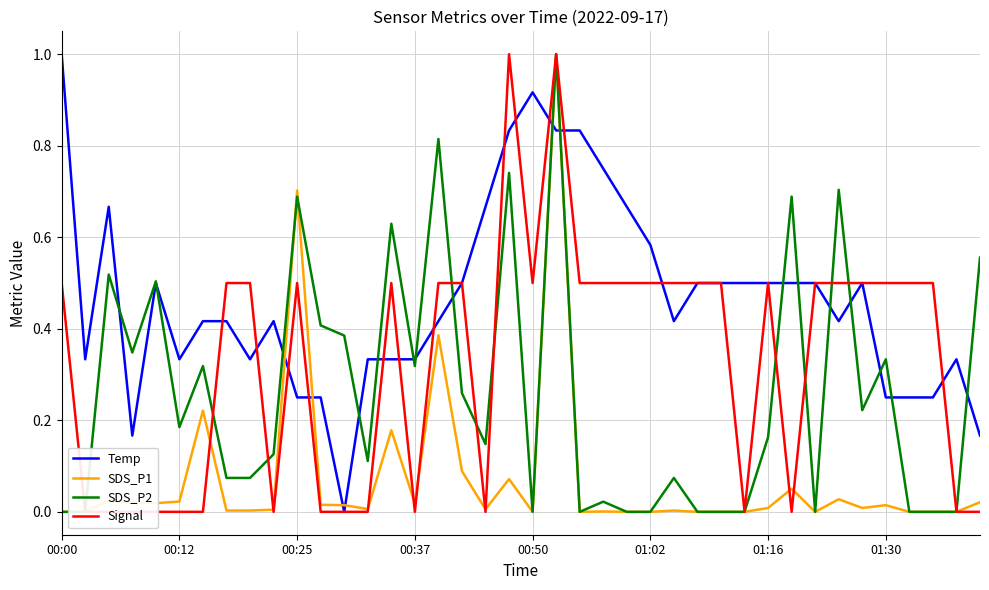

How many data points in Signal are above 0?

24